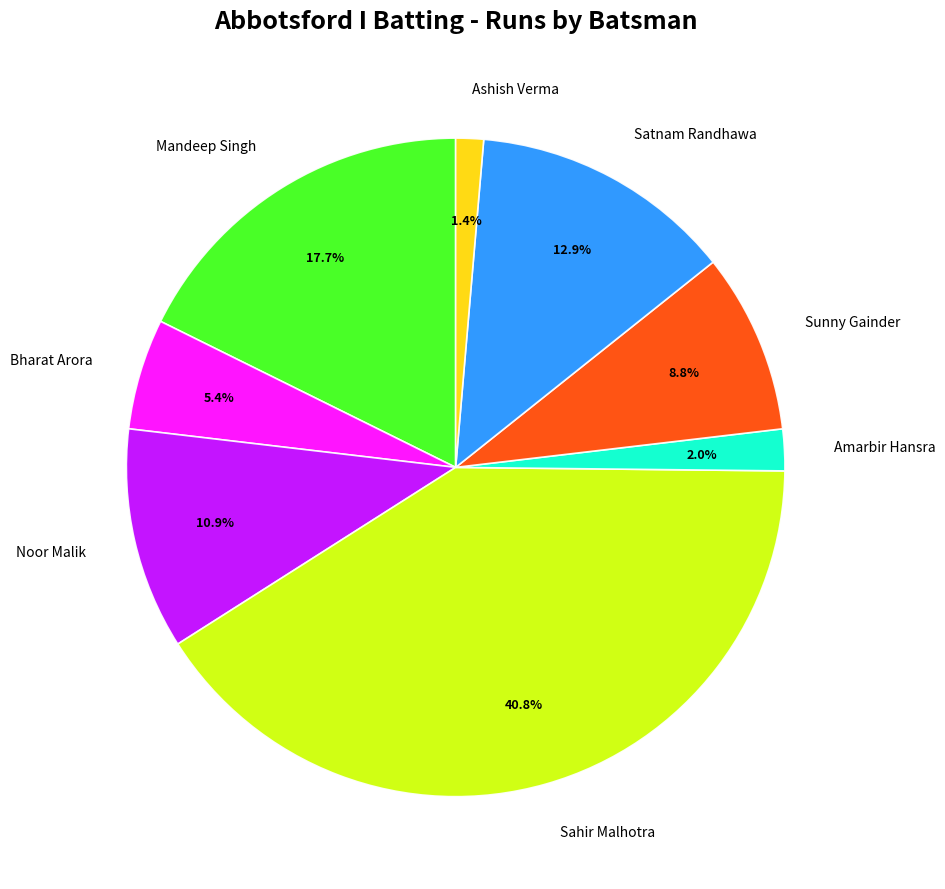

What percentage is the Amarbir Hansra slice, to the nearest percent?

2%